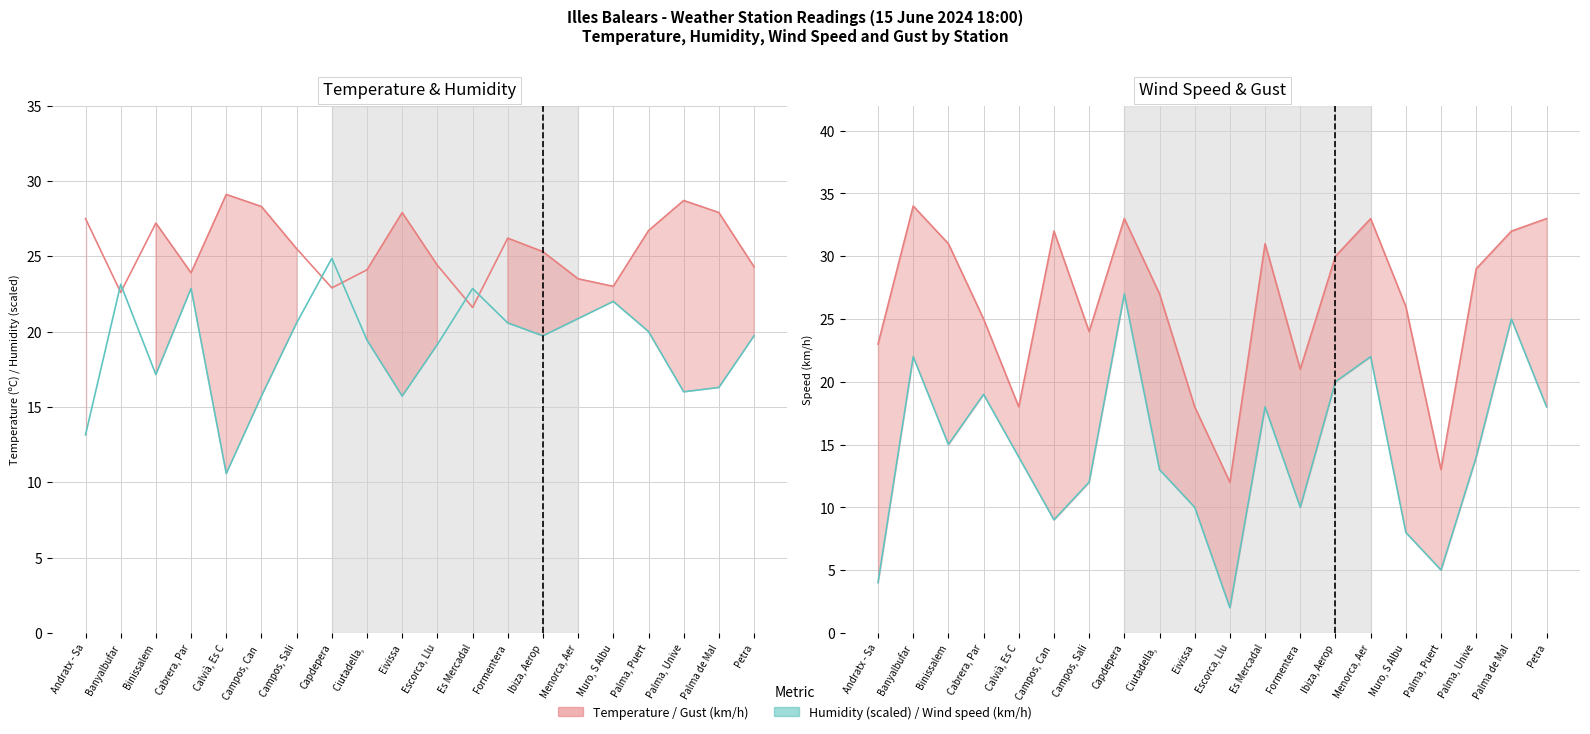

What is the difference between the maximum and second lowest values in the Temperature (ºC) series?

6.5